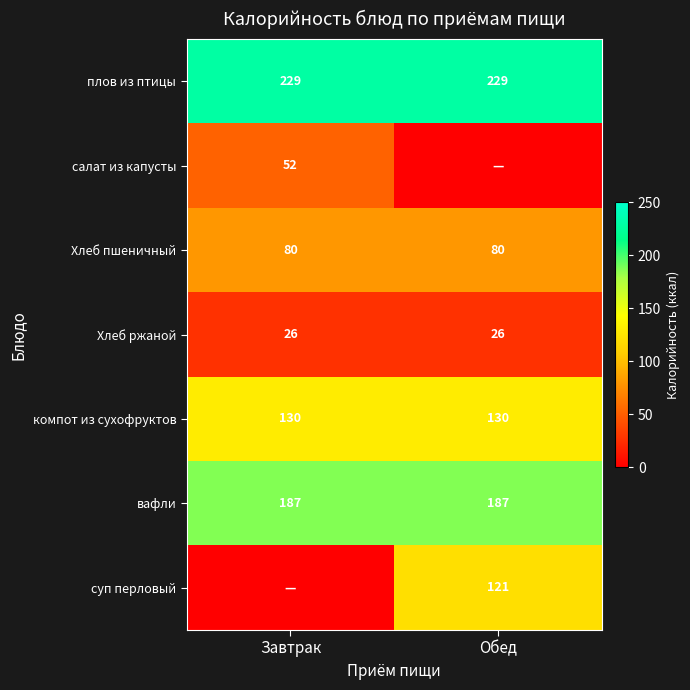

What is the approximate value of Хлеб ржаной at Завтрак?

26